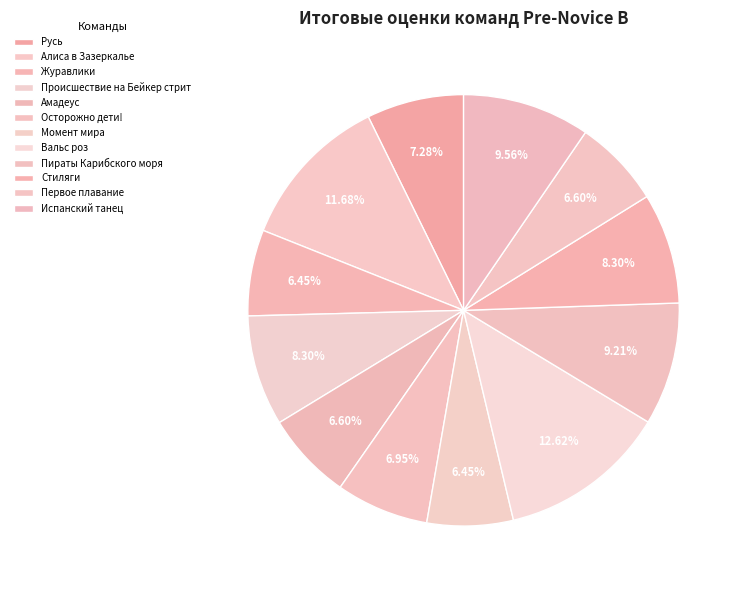

What percentage do Амадеус and Стиляги together represent?

14.9%